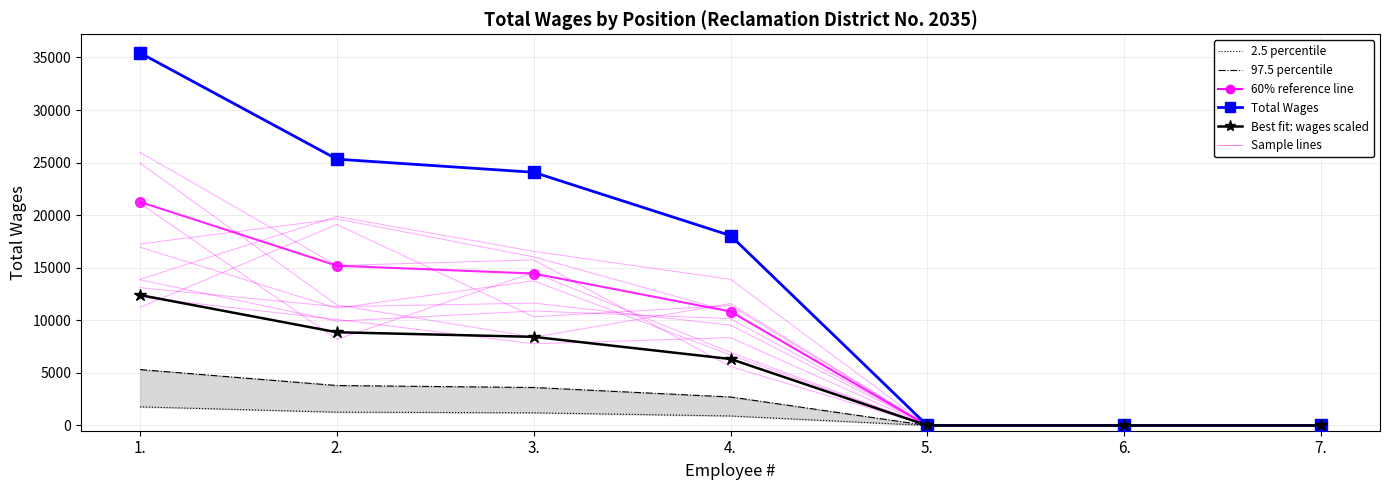

Which series has the largest total across all categories?

Total Wages